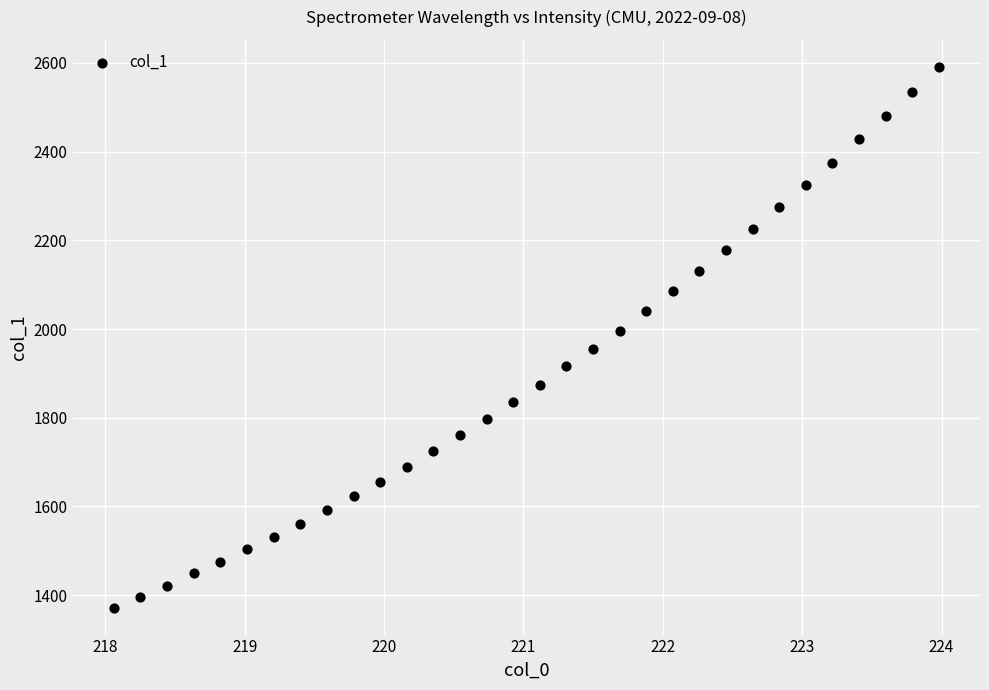

What is the range of Y values (max minus min)?

1218.7